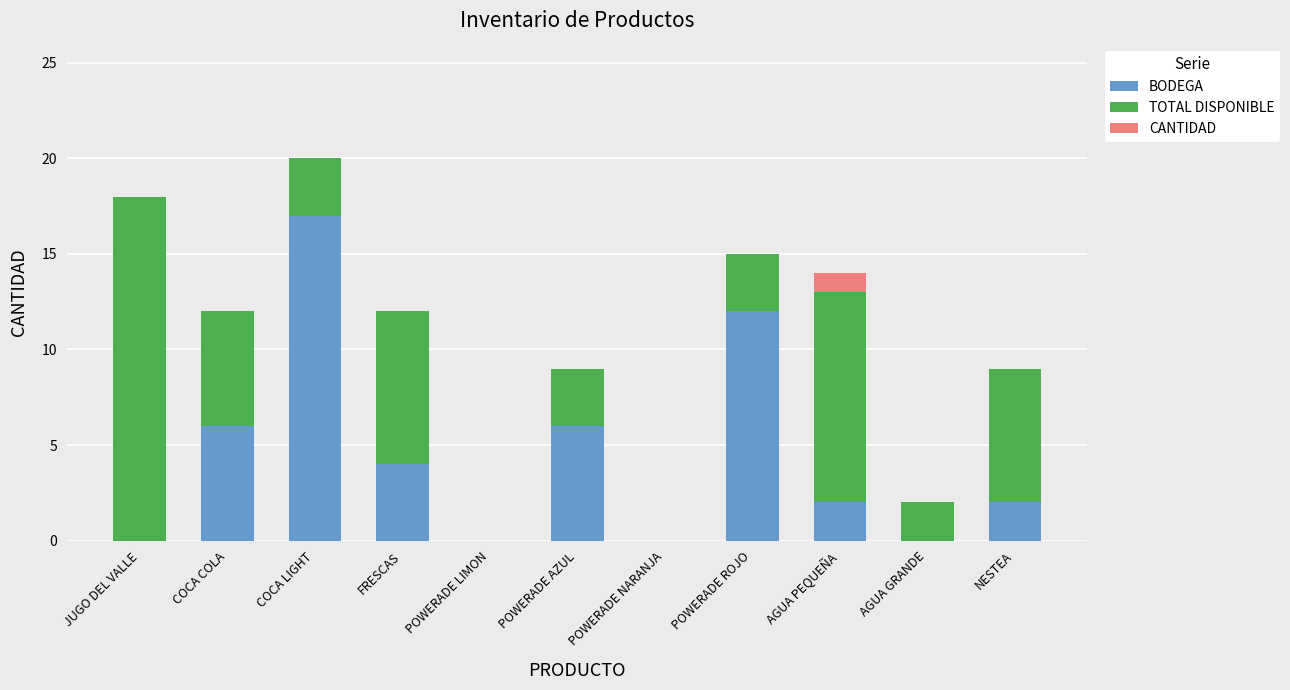

The value of BODEGA at NESTEA is 1. True or false?

False